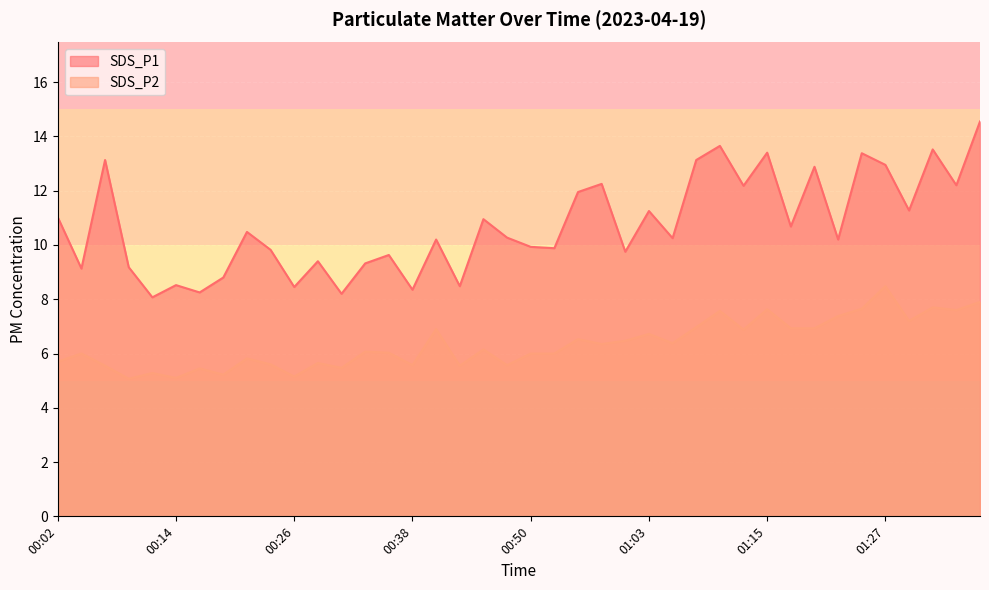

Reading left to right, list all the values displayed in this chart.

SDS_P1: 11.0	9.1	13.1	9.2	8.1	8.5	8.2	8.8	10.5	9.8	8.4	9.4	8.2	9.3	9.6	8.3	10.2	8.5	10.9	10.3	9.9	9.9	11.9	12.2	9.8	11.2	10.2	13.1	13.7	12.2	13.4	10.7	12.9	10.2	13.4	12.9	11.3	13.5	12.2	14.6
SDS_P2: 5.7	6.0	5.5	5.1	5.3	5.1	5.5	5.2	5.8	5.6	5.2	5.7	5.5	6.1	6.0	5.6	6.9	5.5	6.2	5.6	6.0	6.0	6.5	6.3	6.5	6.7	6.4	7.0	7.6	6.9	7.6	6.9	6.9	7.4	7.7	8.5	7.2	7.7	7.6	7.9